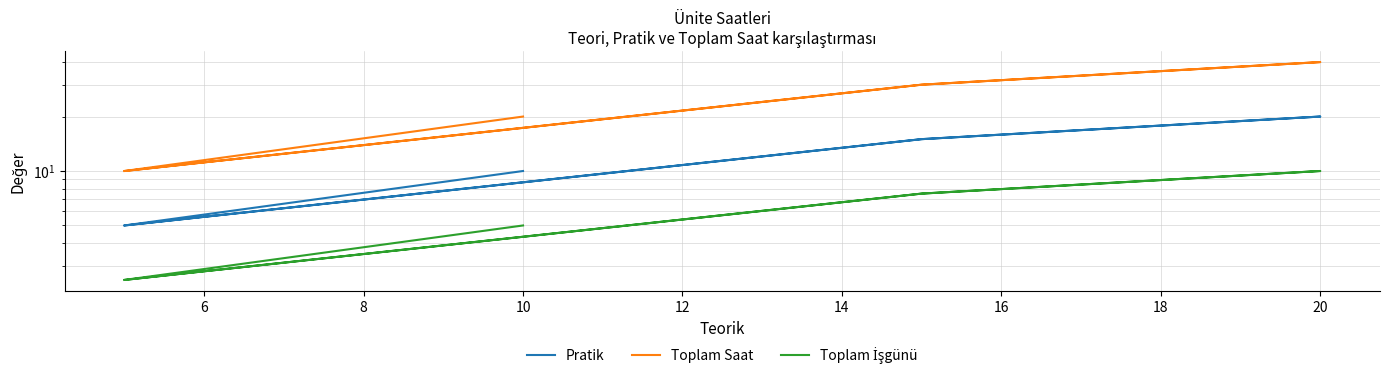

How many interior local peaks does the Toplam İşgünü series have?

1